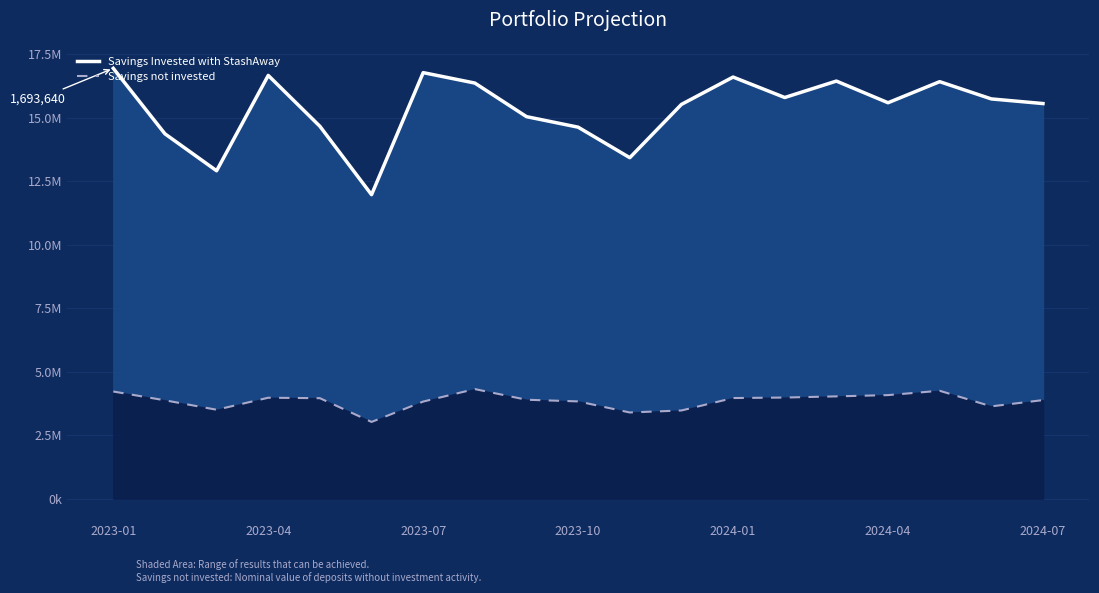

Is the value of Savings Invested with StashAway at 2023-04 greater than the value of Savings not invested at 9?

Yes